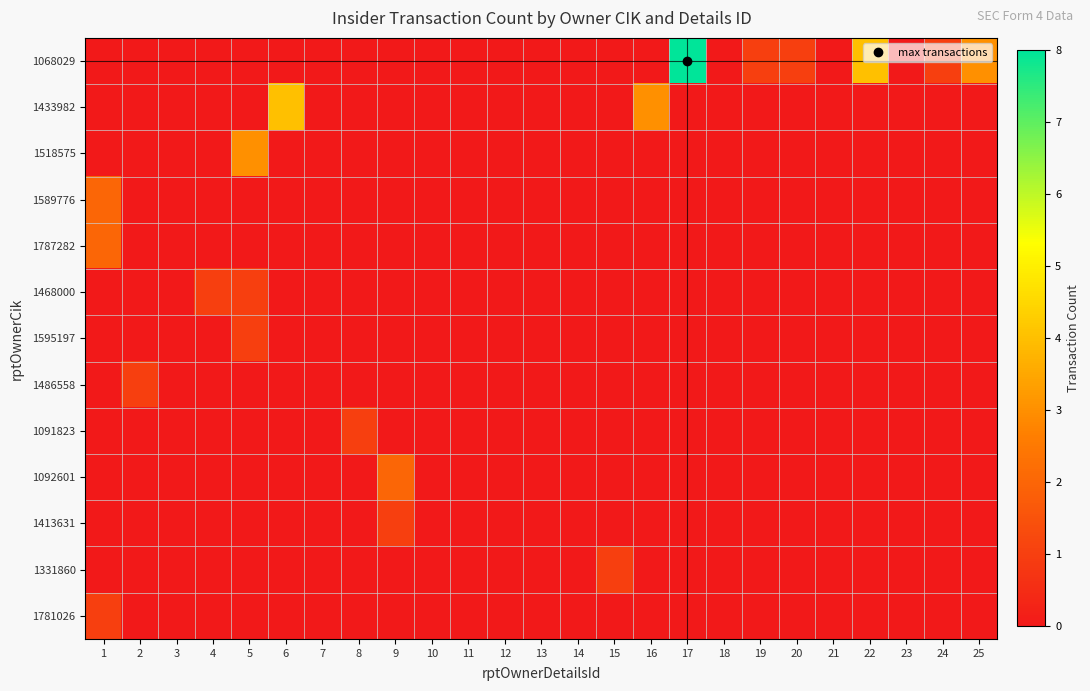

What is the total value across all series at 15?

1